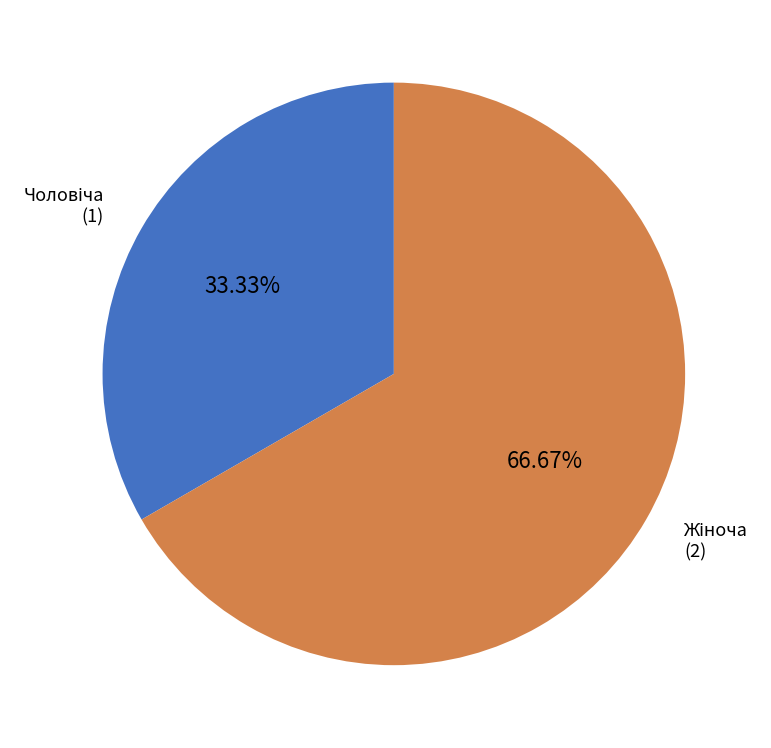

Is there a majority slice in this chart?

Yes